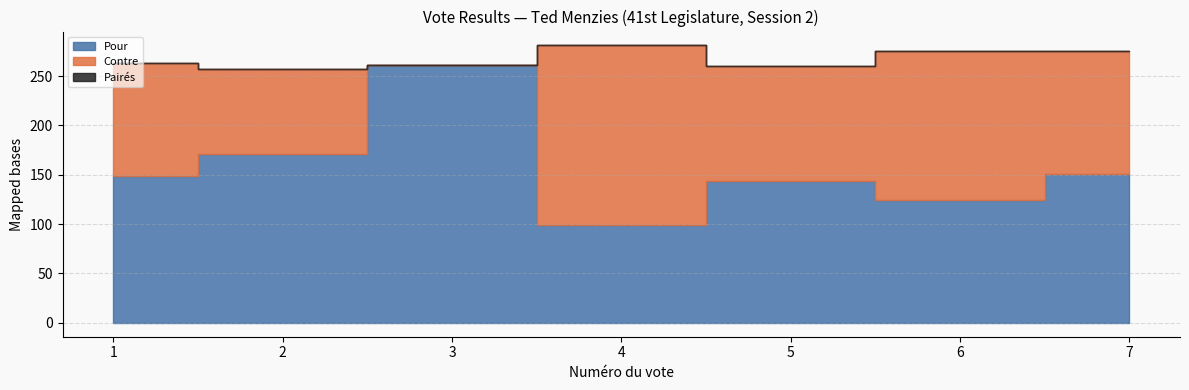

Is it true that Pour equals 81 at Vote 2?

False